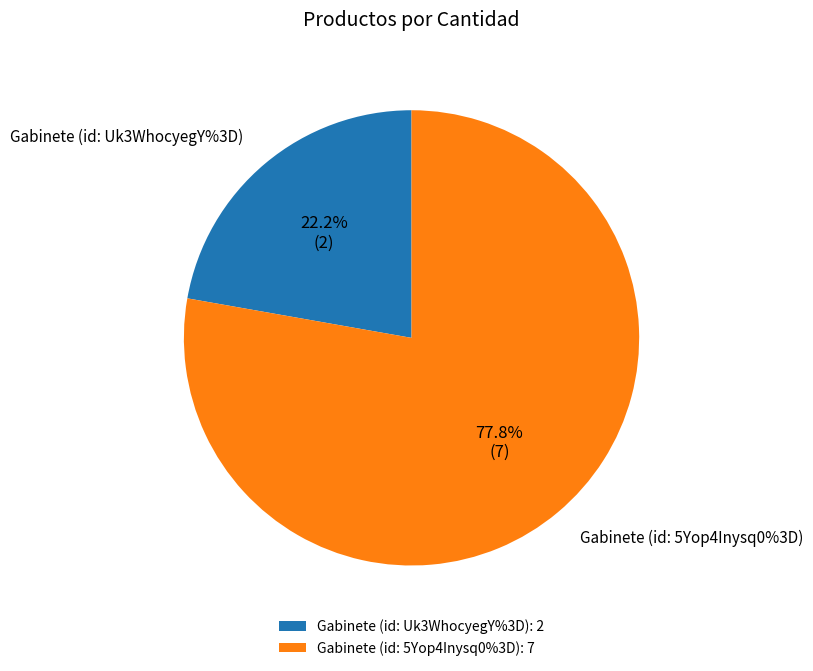

Does Gabinete (id: 5Yop4Inysq0%3D) represent more than half of the total?

Yes